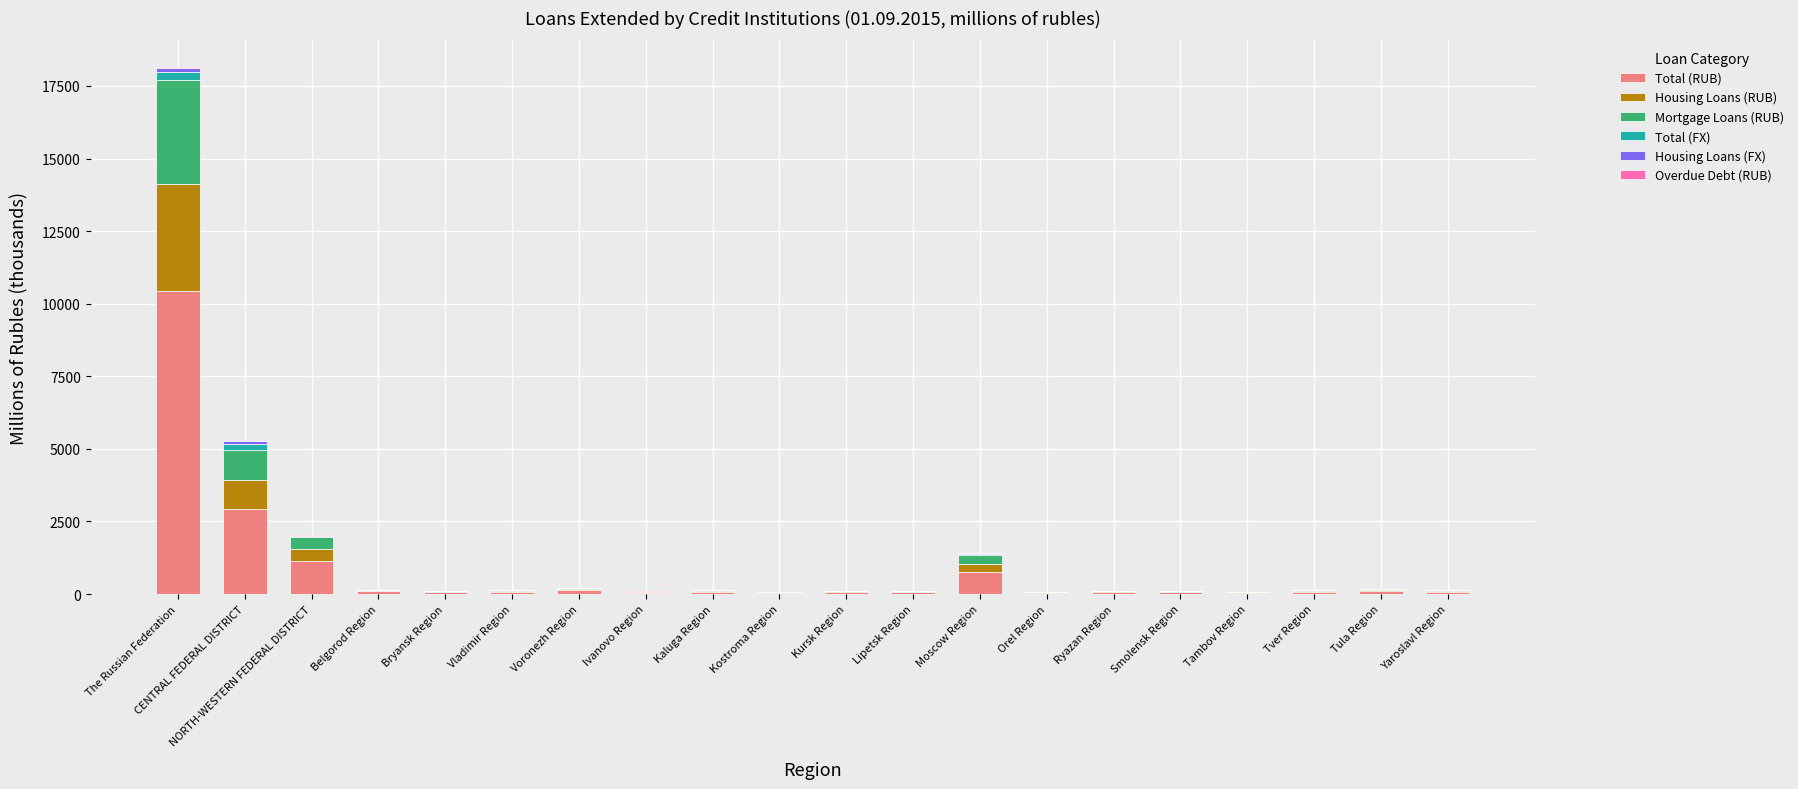

At which category is the sum across all series the highest?

The Russian Federation